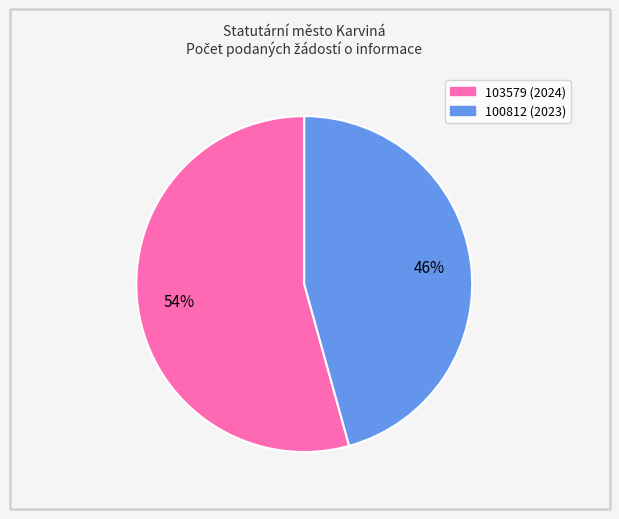

What percentage is the 103579 slice, to the nearest percent?

54%